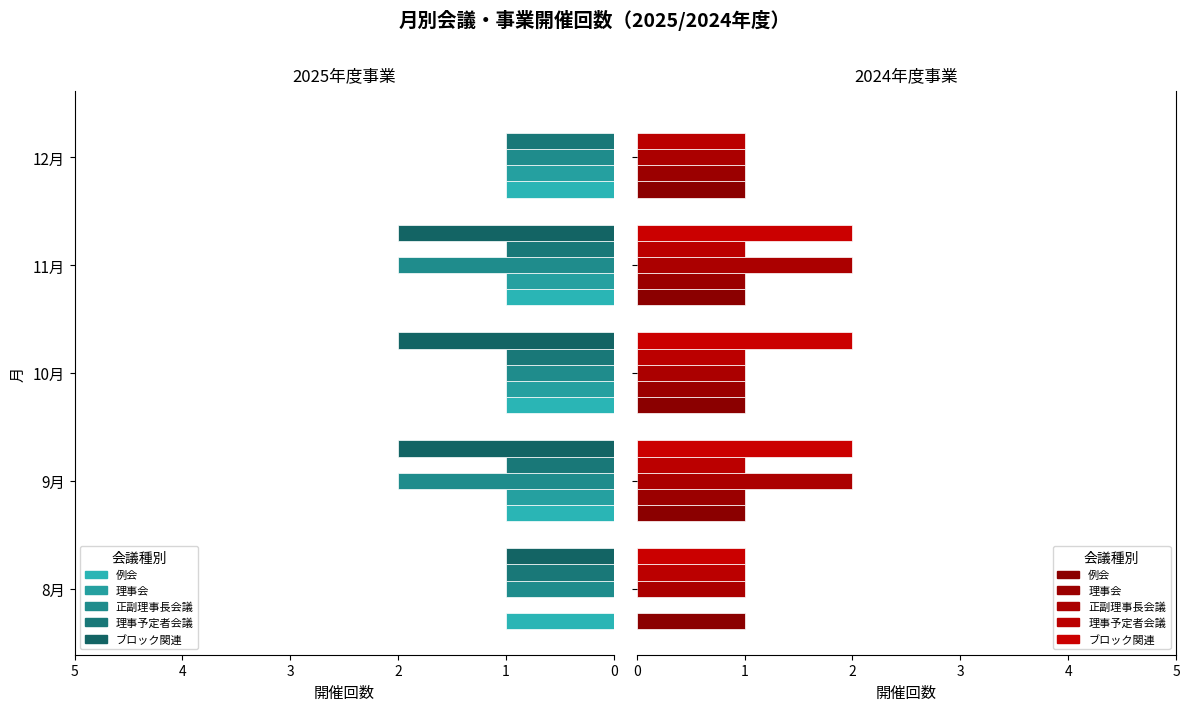

What is the value of the 理事会 bar at the 3rd from the left?

1.0